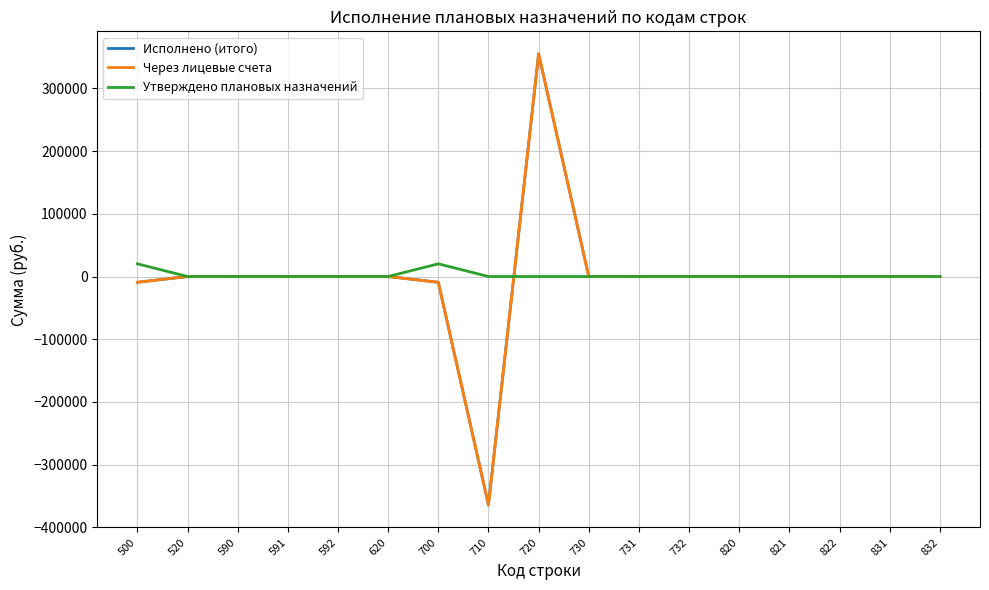

Does the chart display data point markers on the line(s)?

No